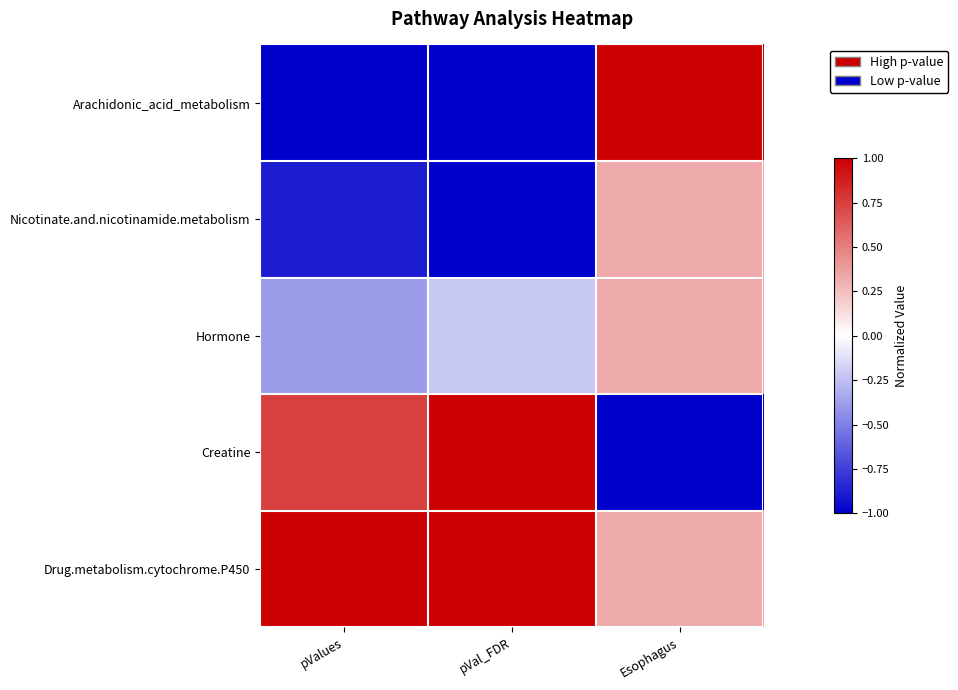

What is the difference between the highest and lowest values at pValues?

2.0